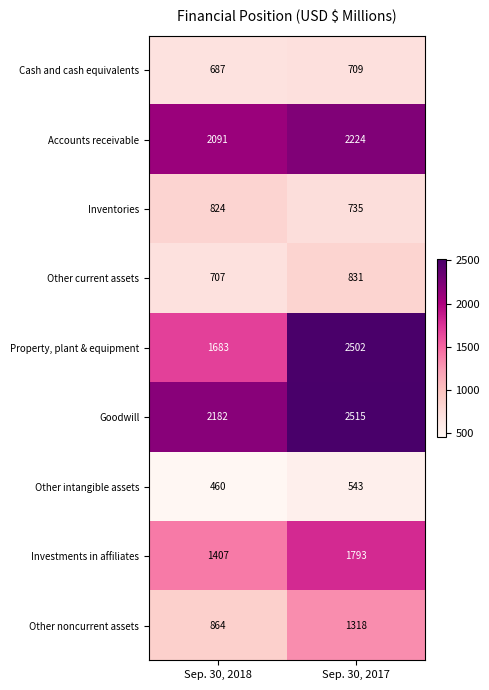

Reading right to left, list all the values displayed in this chart.

Cash and cash equivalents: 709	687
Accounts receivable: 2224	2091
Inventories: 735	824
Other current assets: 831	707
Property, plant & equipment: 2502	1683
Goodwill: 2515	2182
Other intangible assets: 543	460
Investments in affiliates: 1793	1407
Other noncurrent assets: 1318	864